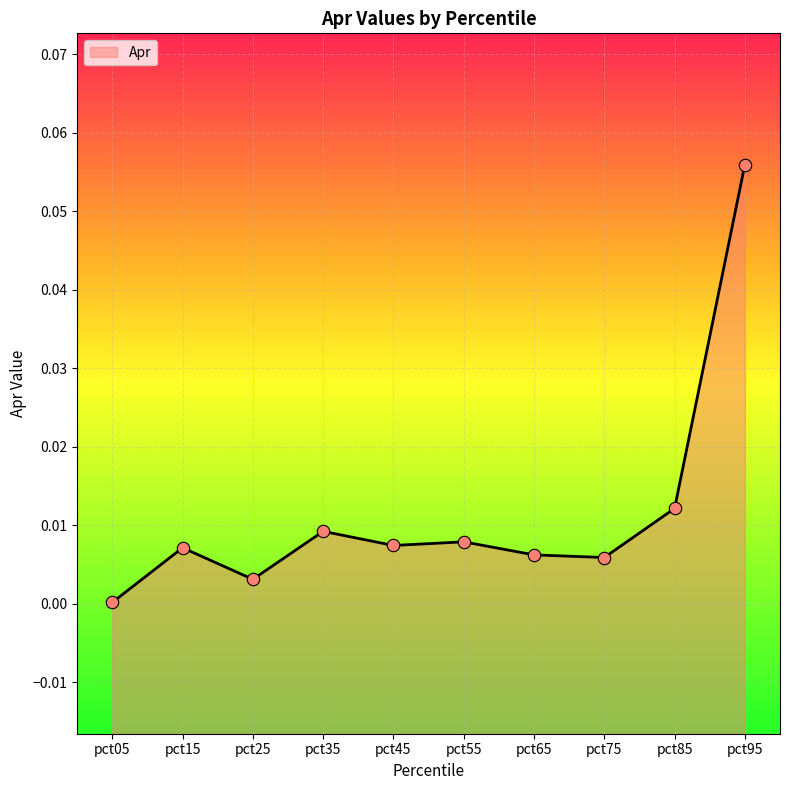

Which has a higher value, pct75 or pct65?

pct65